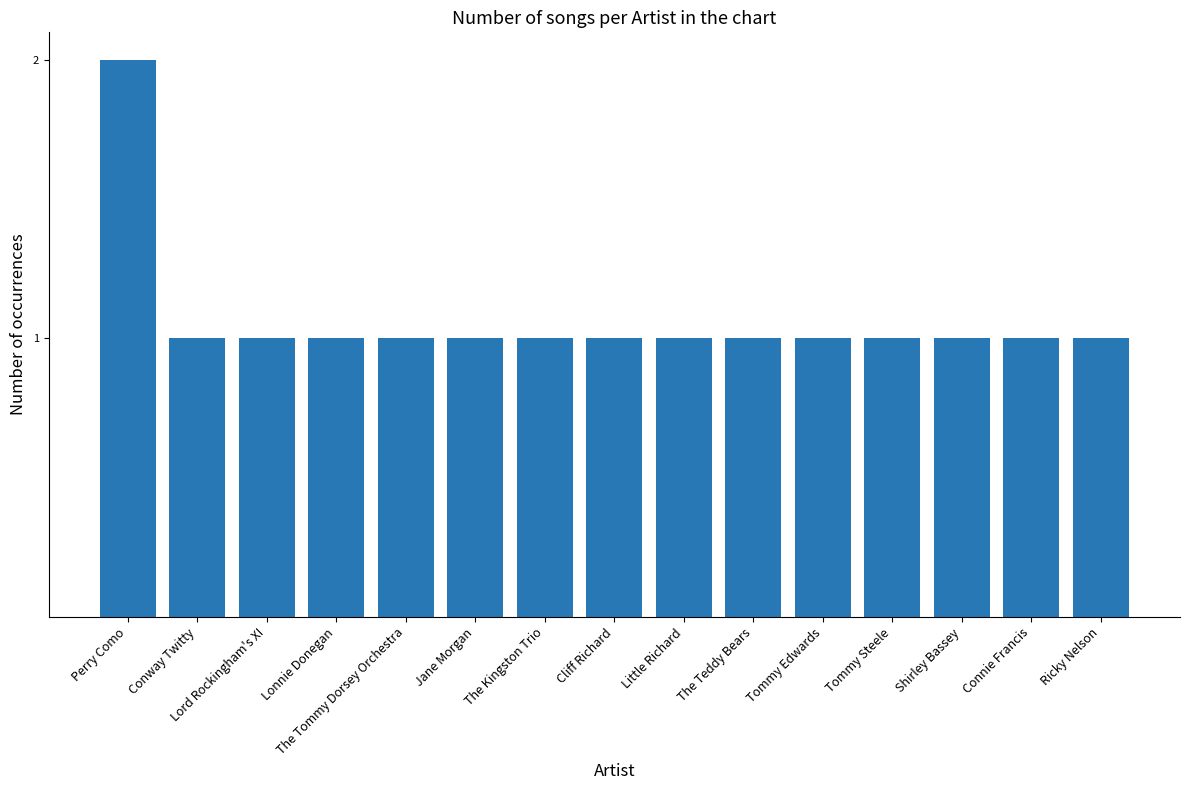

The value at Perry Como is 2. True or false?

True